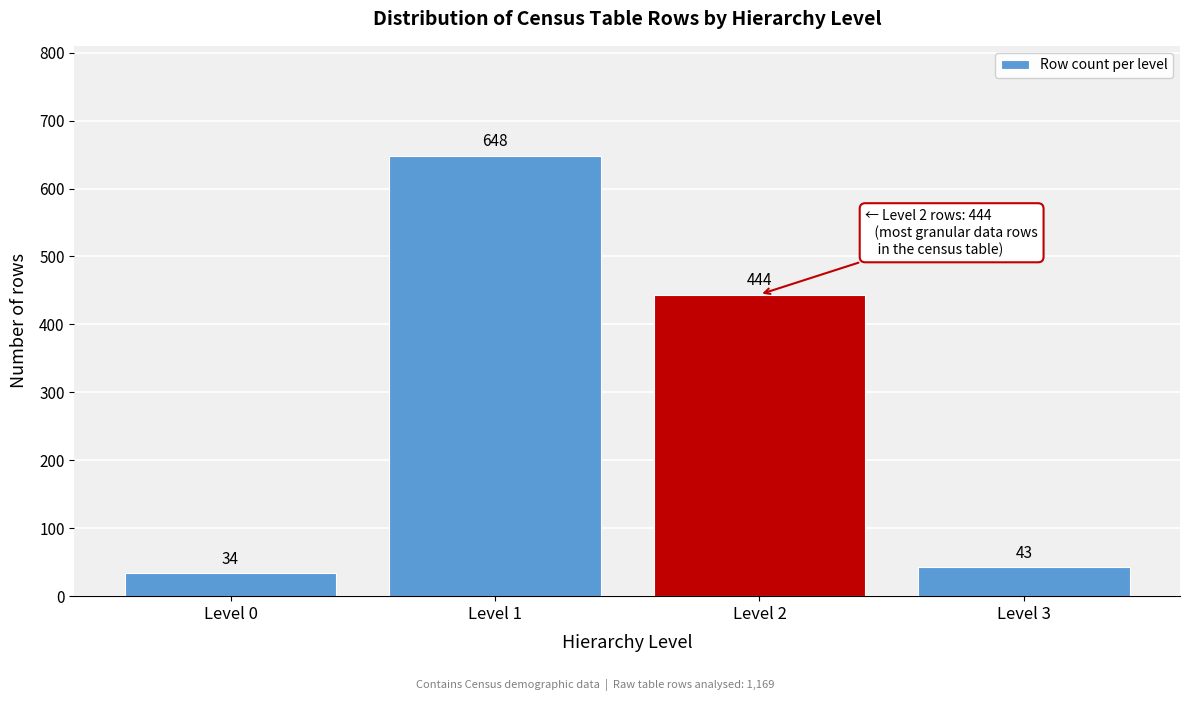

Reading left to right, extract all data points from this chart.

34	648	444	43